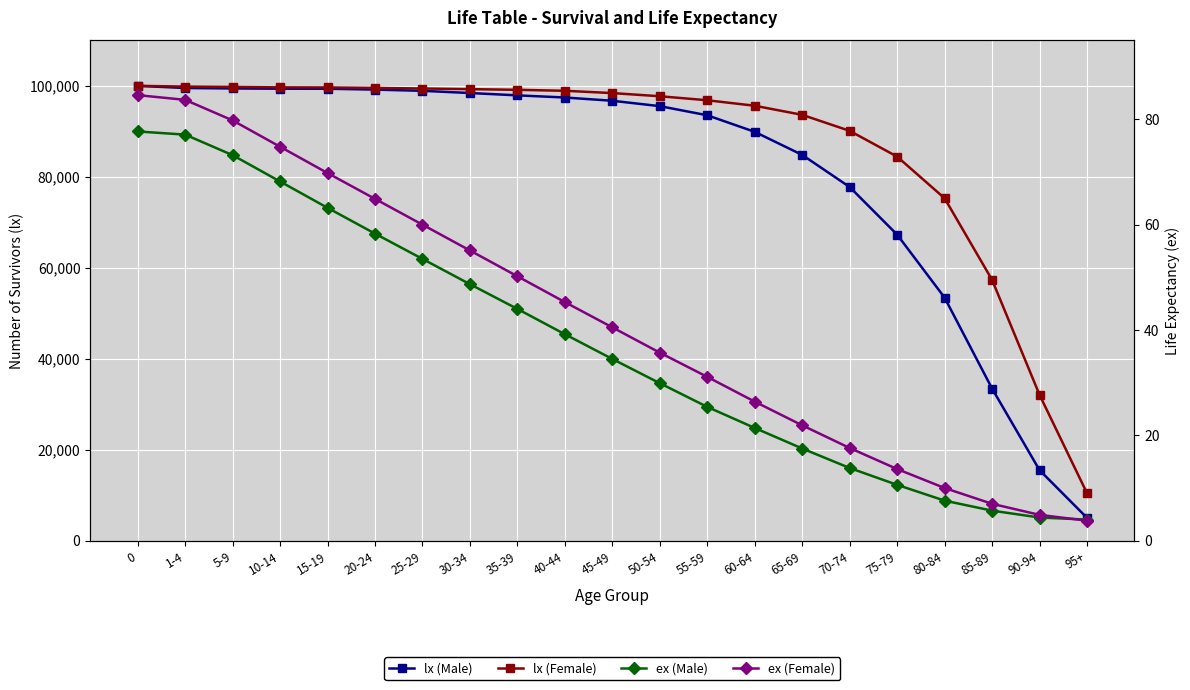

True or false: lx (Male) and ex (Male) intersect in this chart.

False